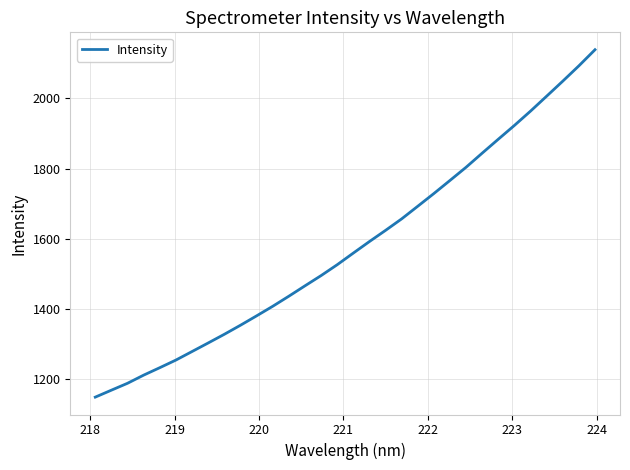

What is the minimum value shown in the chart?

1147.4